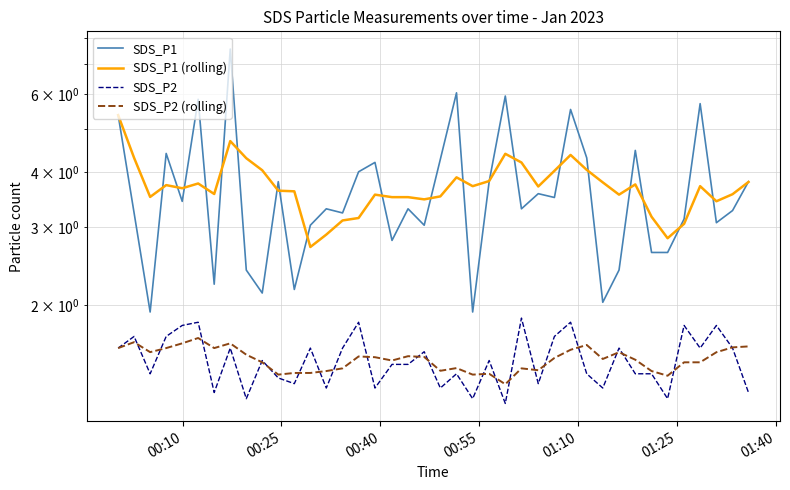

What are all the series names shown in the legend?

SDS_P1, SDS_P1 (rolling), SDS_P2, SDS_P2 (rolling)